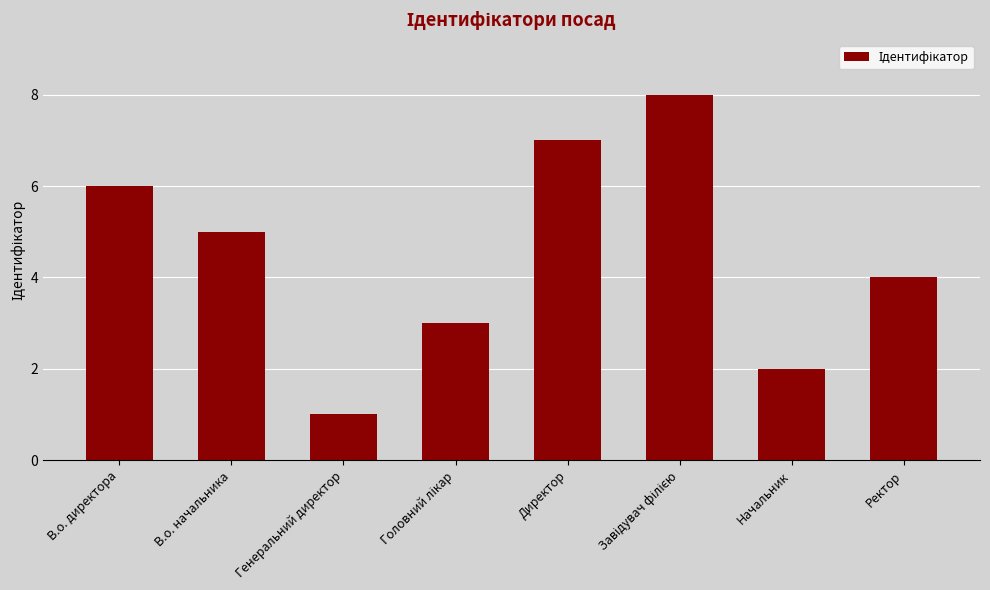

What position from the right is Ректор?

1